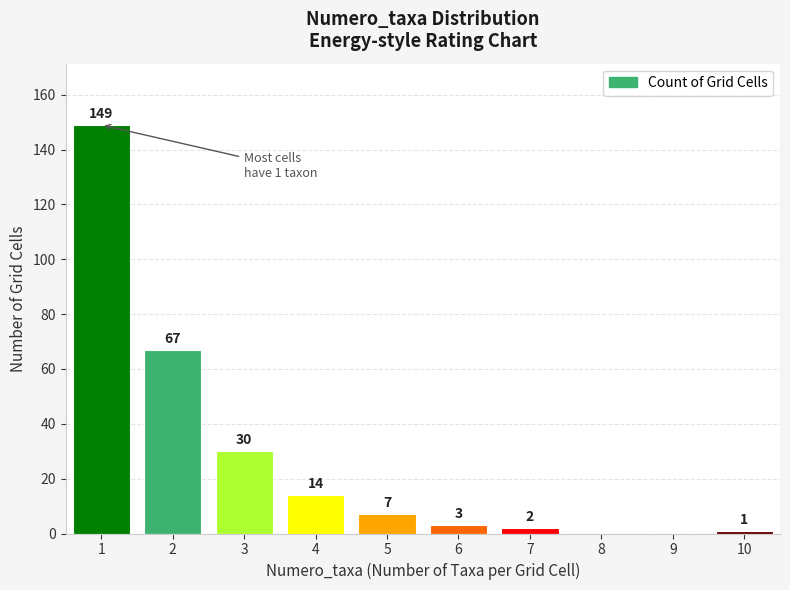

The chart shows a value of 67 at 2. True or false?

True